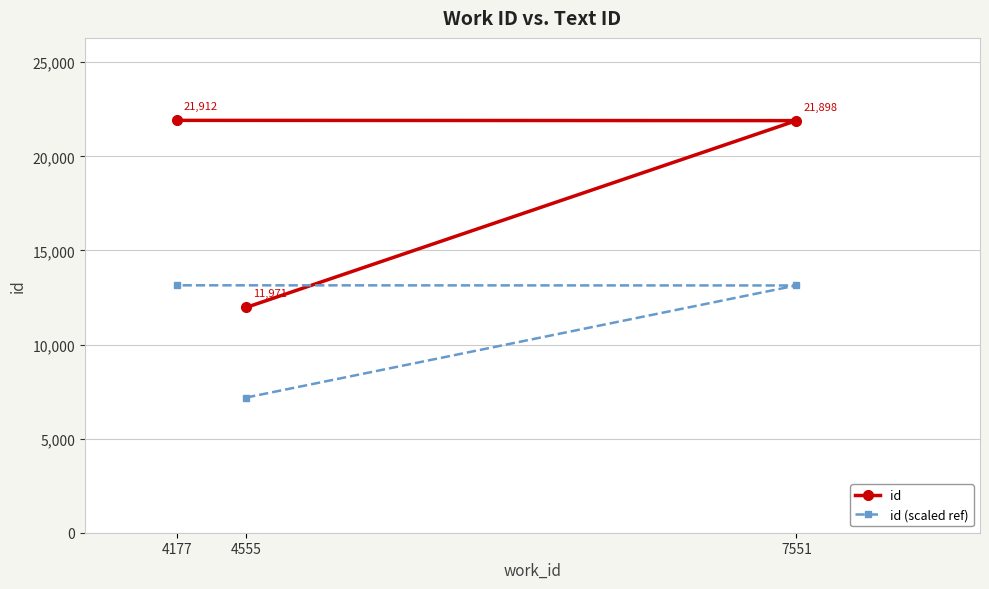

Rank the series by their maximum value, from highest to lowest.

id, id (scaled ref)